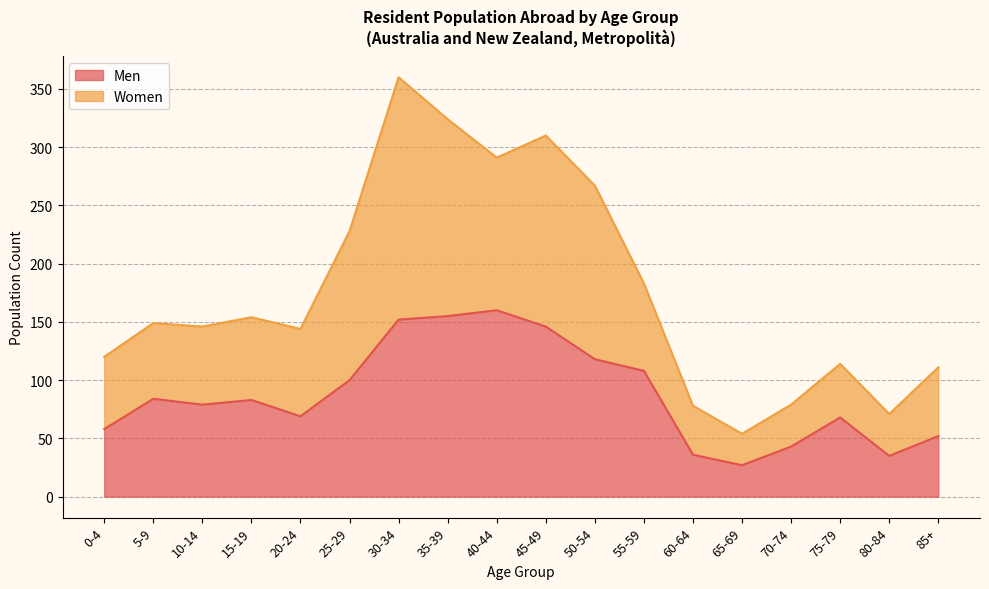

What is the lowest value of the Men series?

27